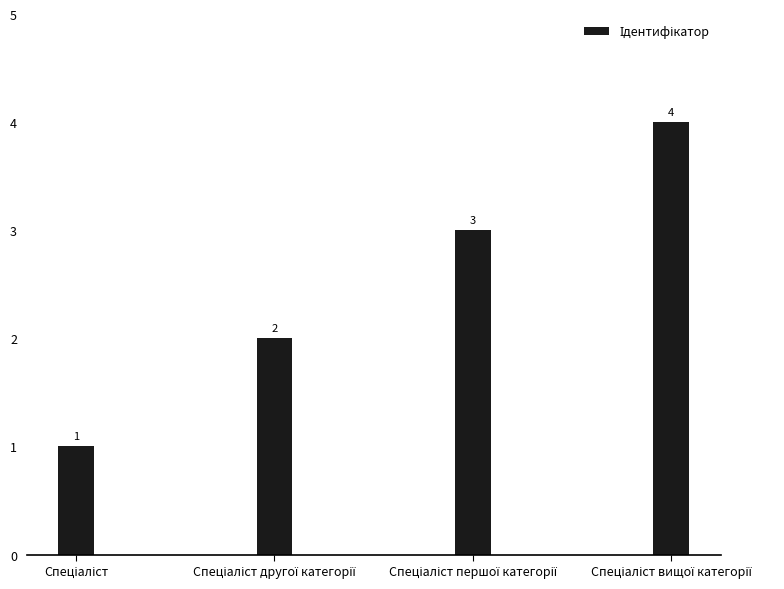

What is the greatest value displayed?

4